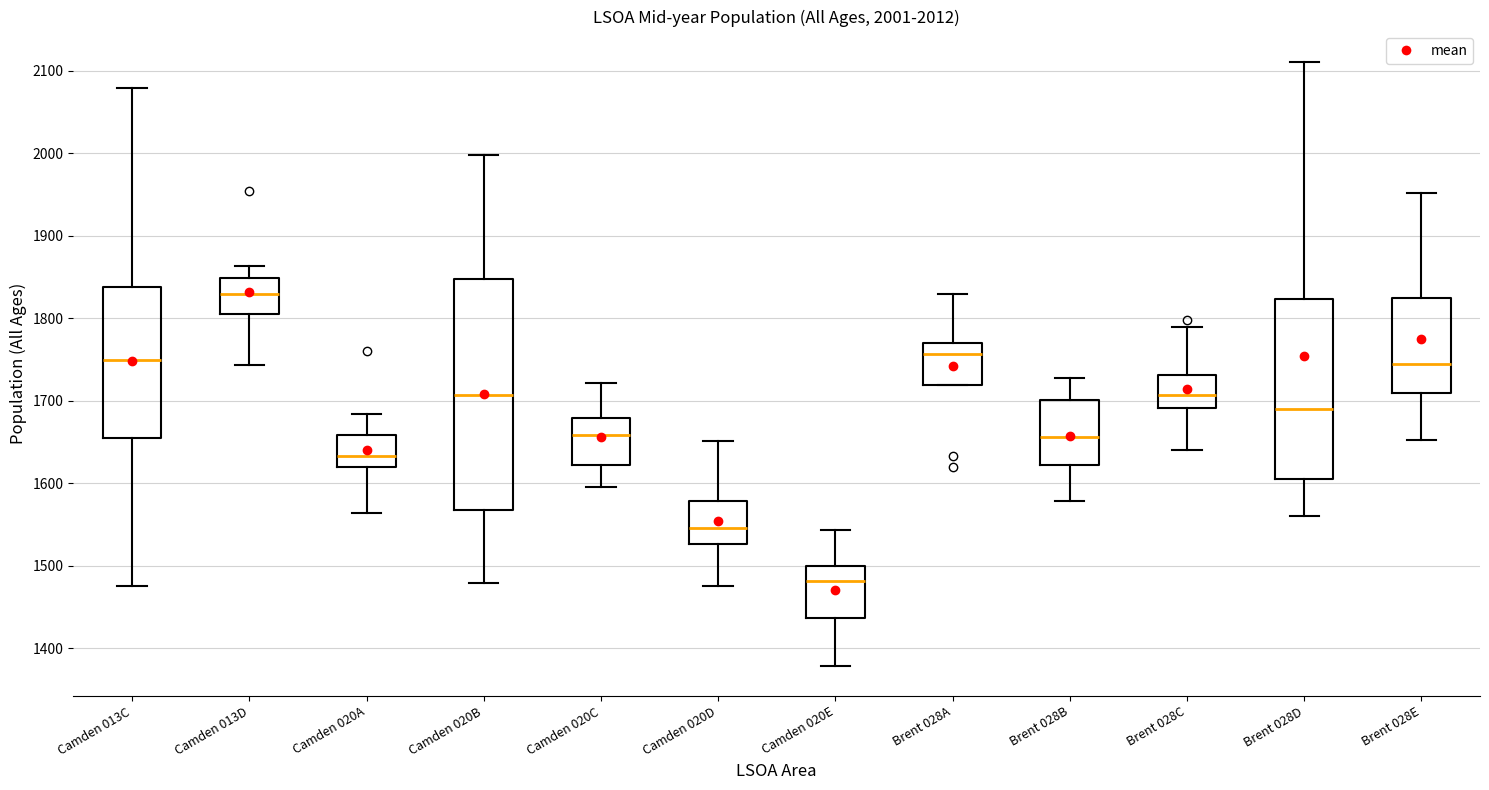

Comparing the boxes themselves (not the whiskers), which one is the tallest?

Camden 020B